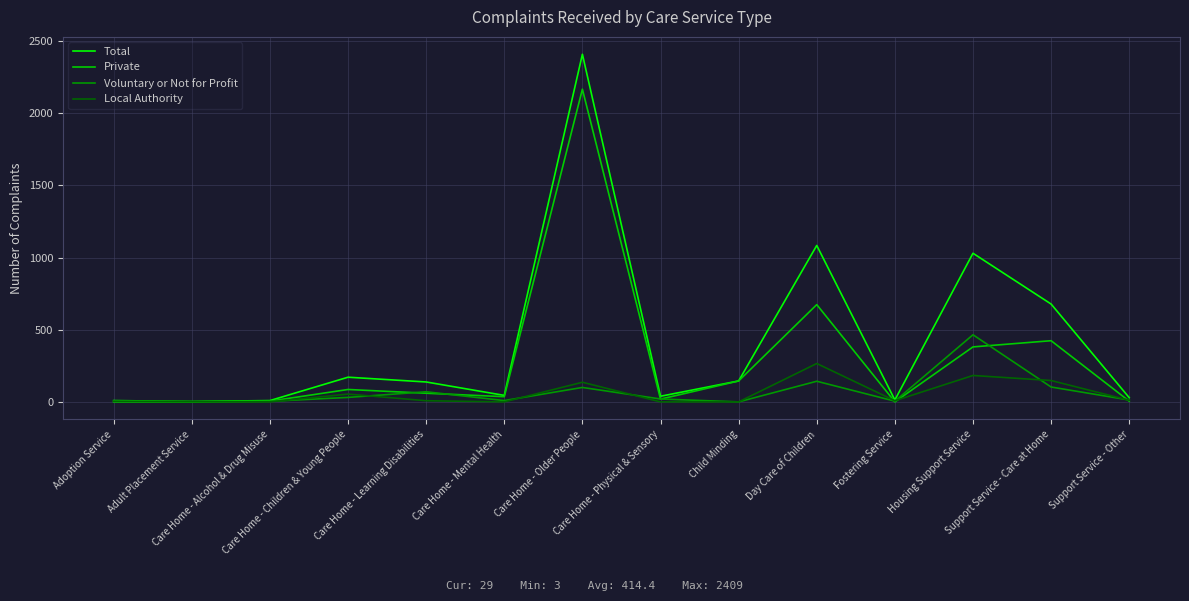

Which series has the largest range (max minus min)?

Total